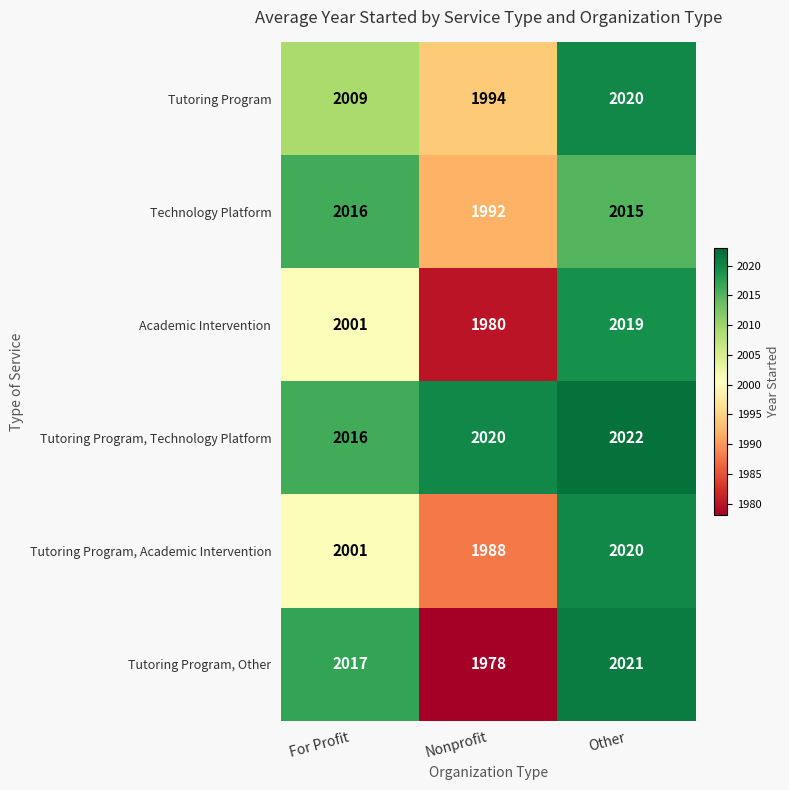

At how many categories does at least one series exceed 1989?

3